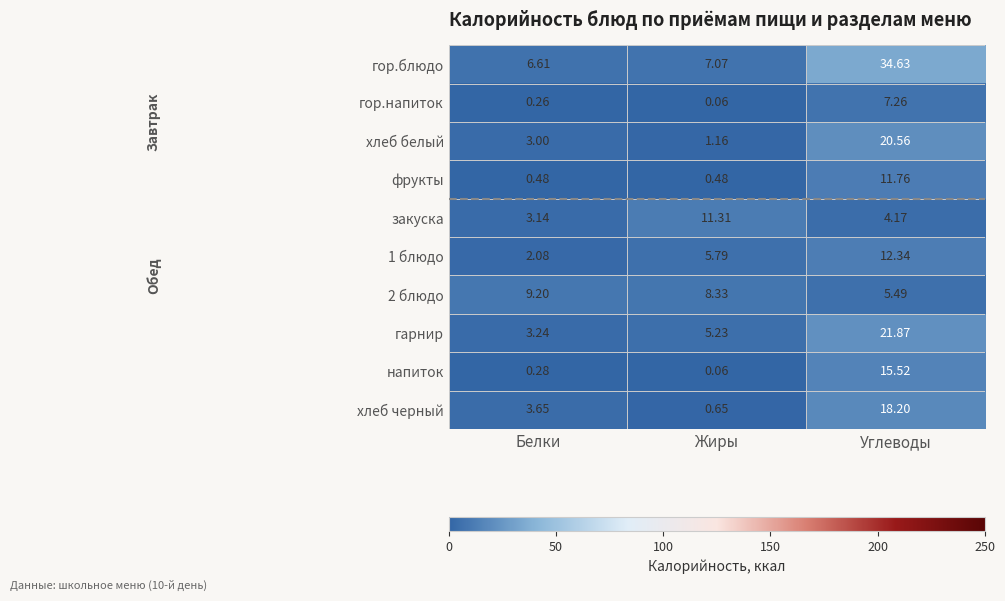

How many data points does each series have?

3